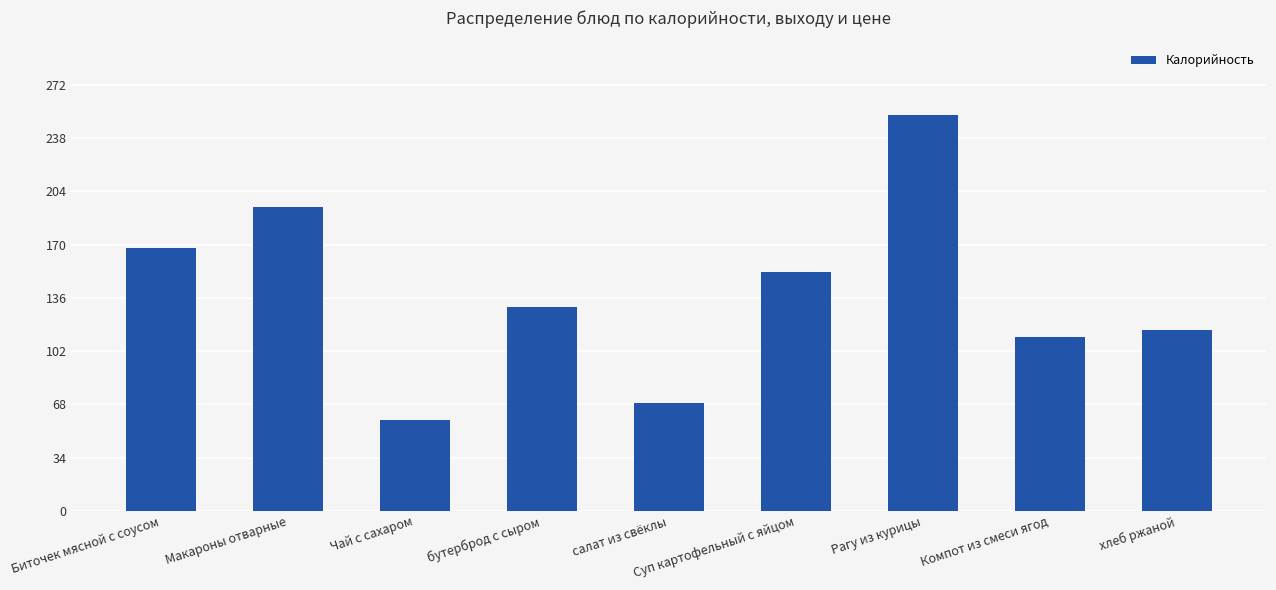

What is the change in value from салат из свёклы to Суп картофельный с яйцом?

+83.3